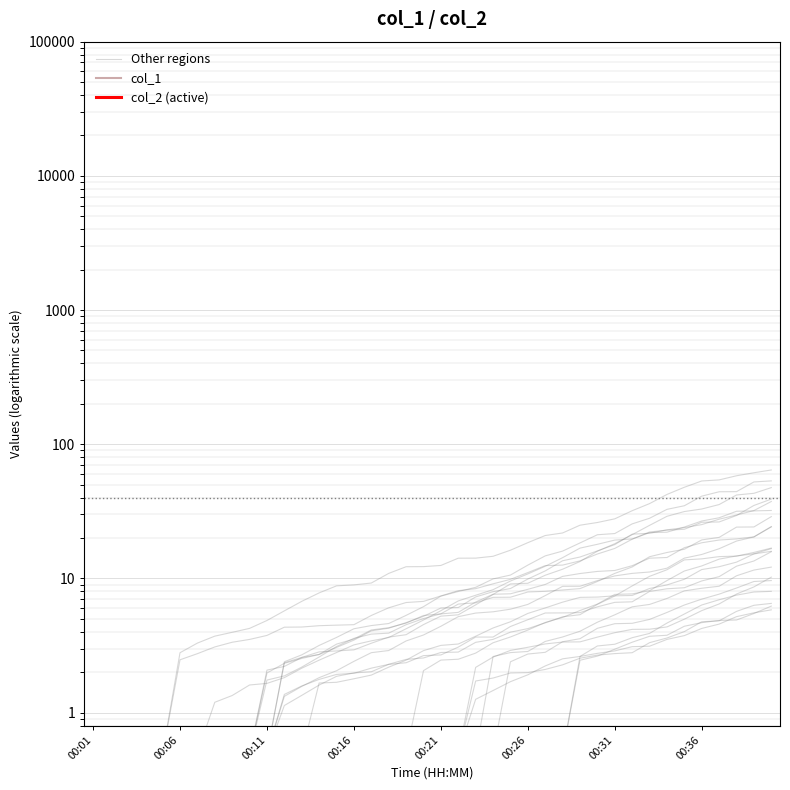

The value of Other regions at 00:16 is 2.0. True or false?

True